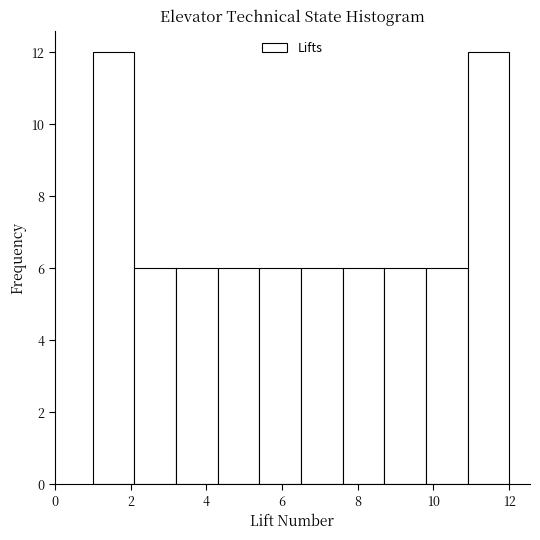

Reading left to right, transcribe this chart: for each bar, give the range it covers on the x-axis and its height. Neither the bar edges nor the heights are printed on the chart, so give them approximately, as read against the axes.

1.0 to 2.1: 12
2.1 to 3.2: 6
3.2 to 4.3: 6
4.3 to 5.4: 6
5.4 to 6.5: 6
6.5 to 7.6: 6
7.6 to 8.7: 6
8.7 to 9.8: 6
9.8 to 10.9: 6
10.9 to 12.0: 12